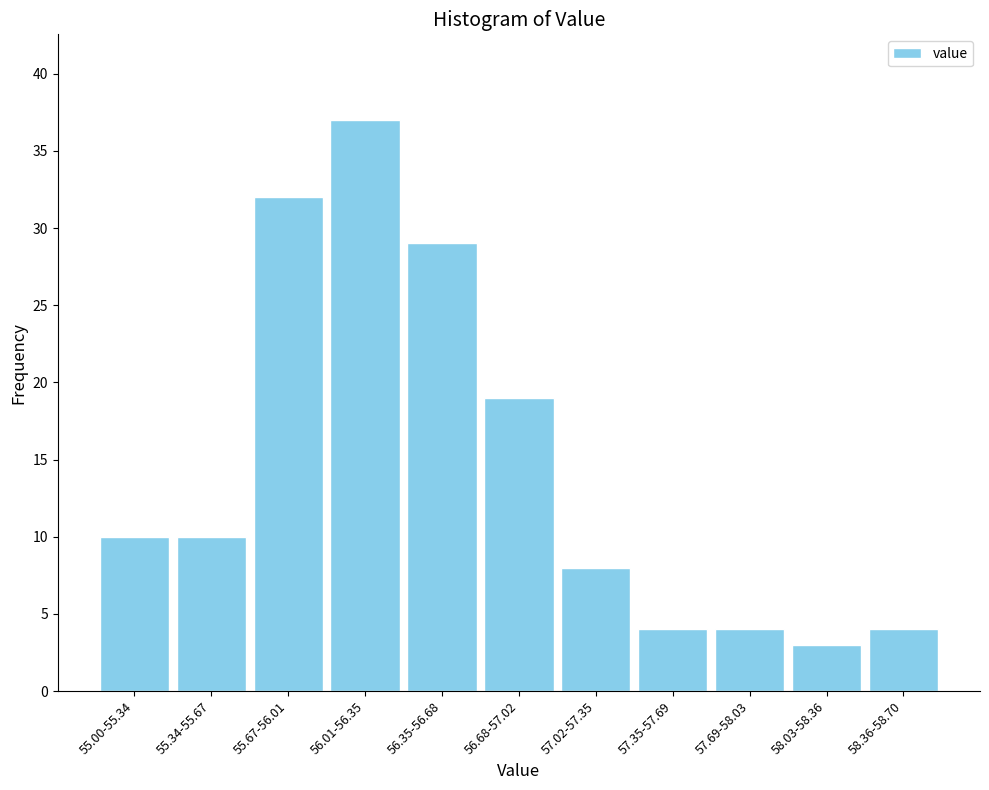

Reading right to left, transcribe all the data shown in this chart.

4	3	4	4	8	19	29	37	32	10	10